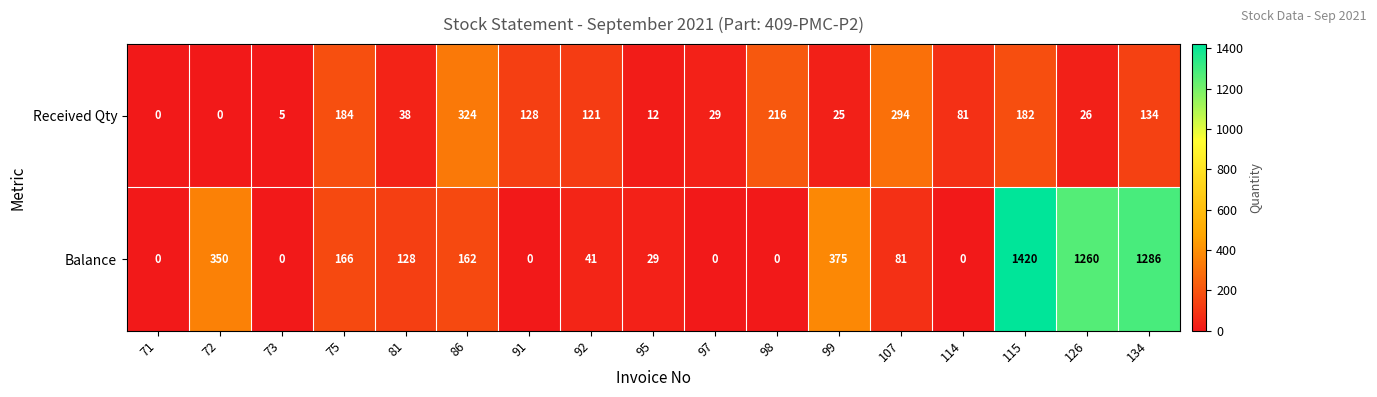

Is it true that Received Qty equals 134 at 134?

True